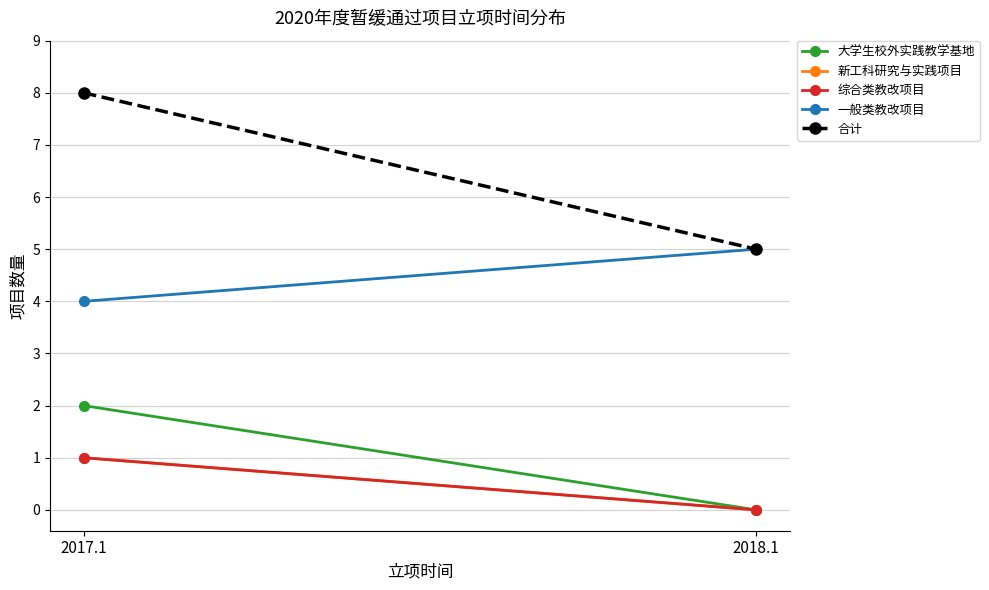

Which category has the lowest value in the 一般类教改项目 series?

2017.1